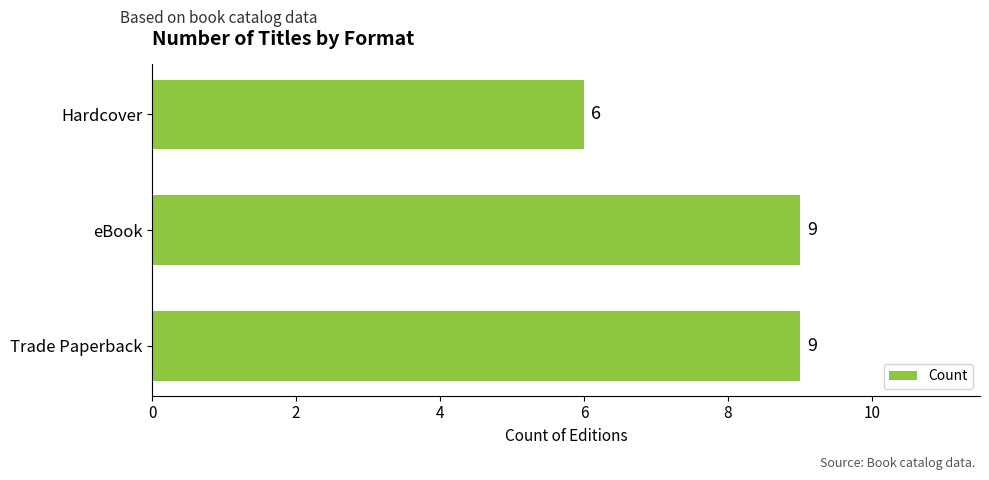

How many bars are there in total?

3